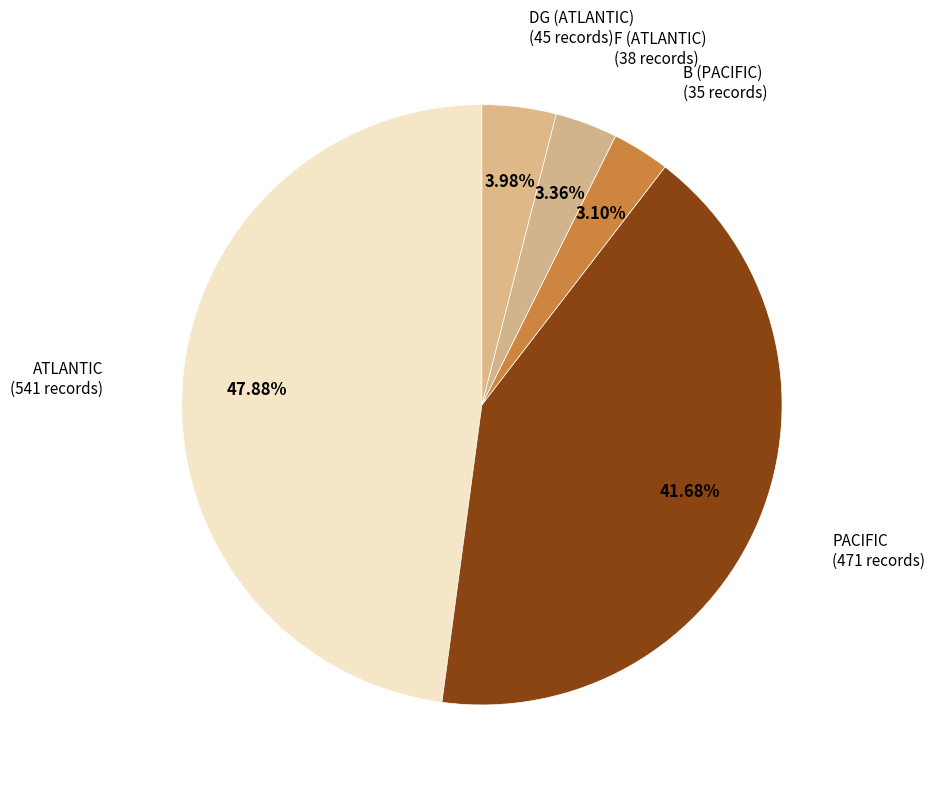

What portion of the pie excludes ATLANTIC?

52.1%